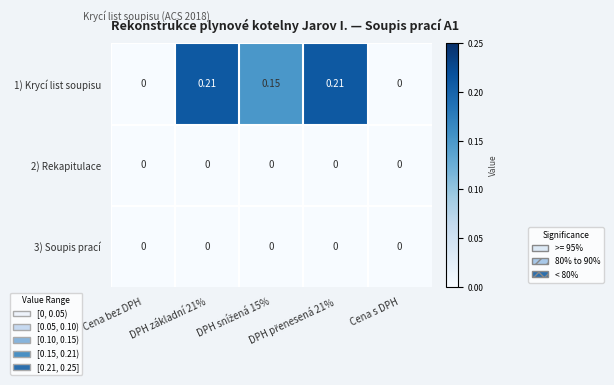

At which category is the sum across all series the highest?

DPH základní 21%